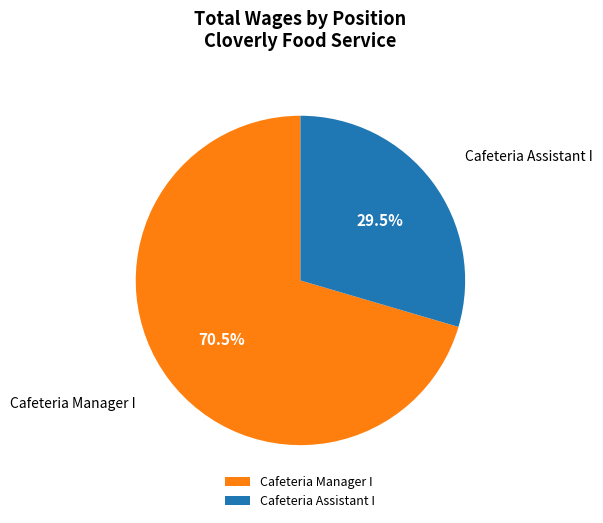

How many slices are in this pie chart?

2